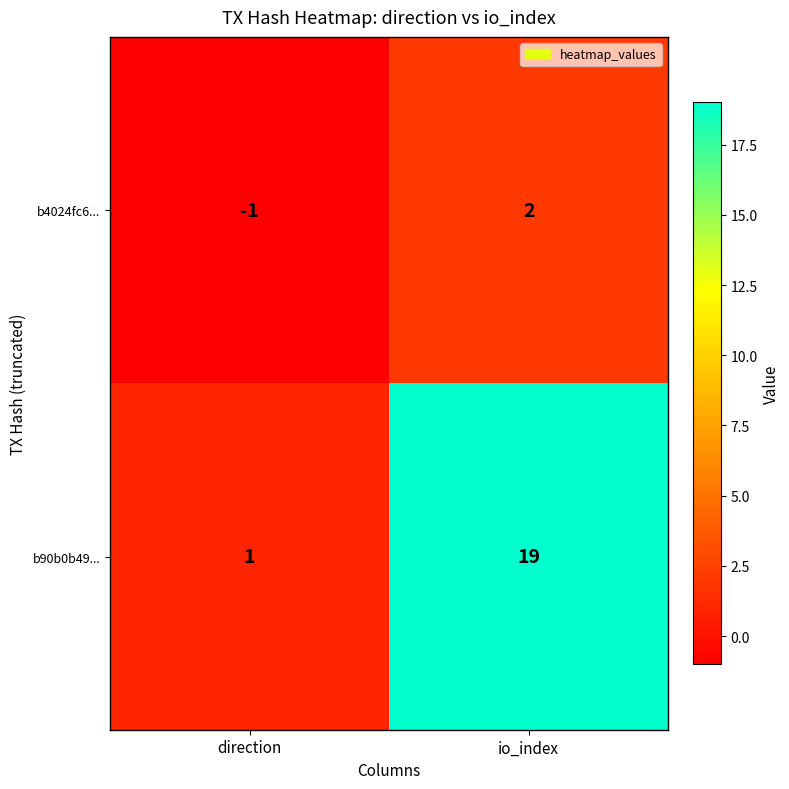

Is it true that b90b0b49... equals 9 at io_index?

False